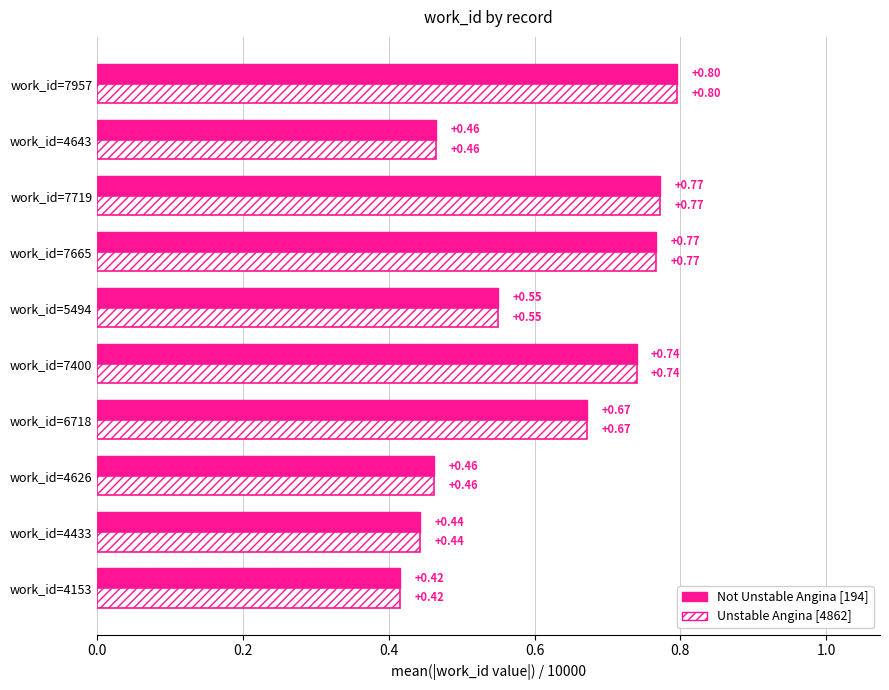

What is the sum of all Unstable Angina [4862] values?

6.1